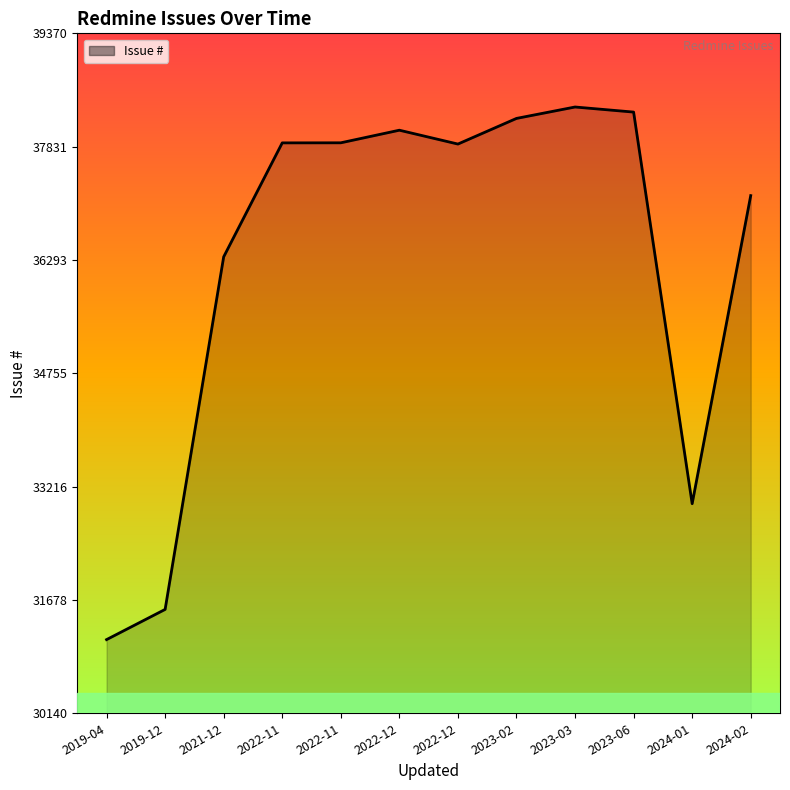

Where does the data first go above 37883?

2022-11